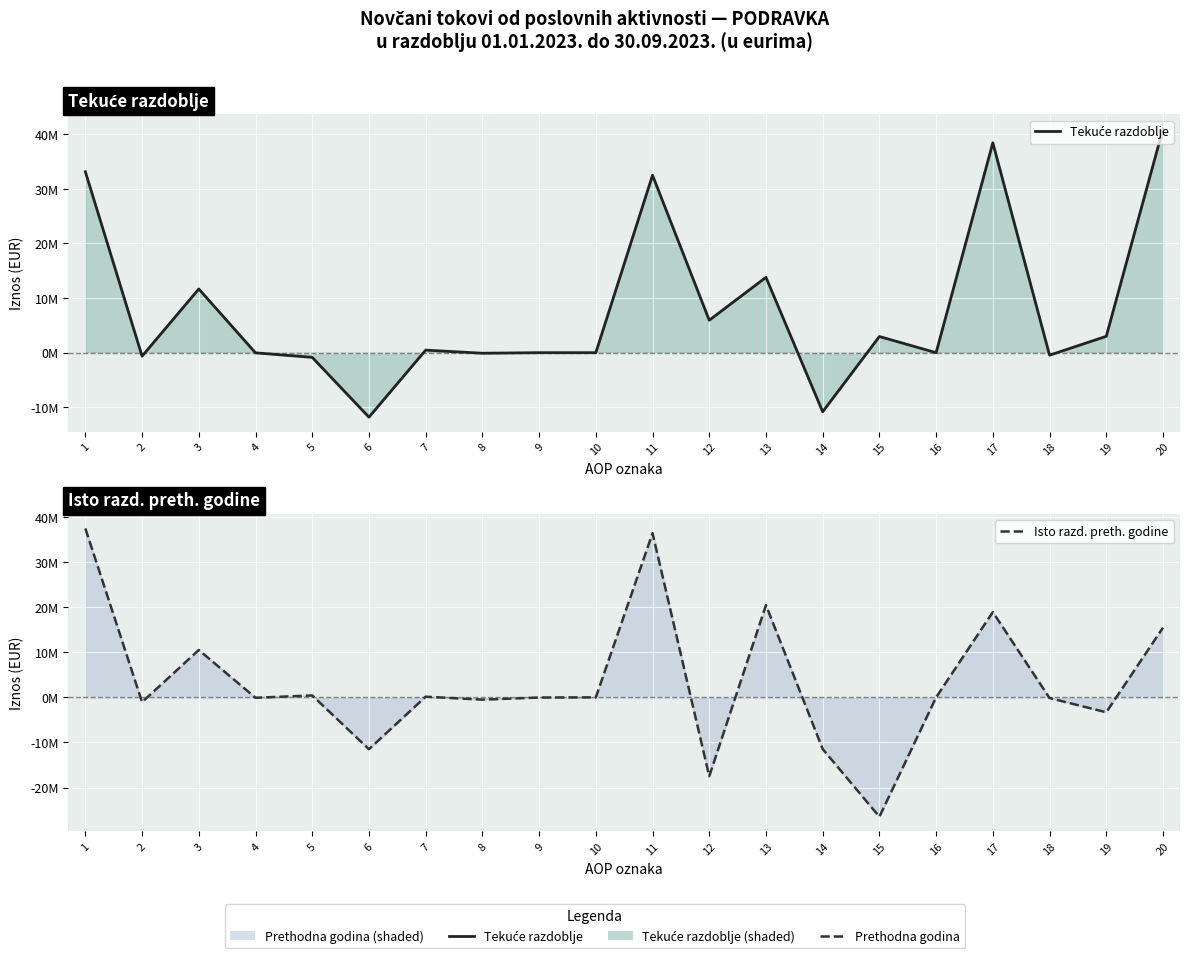

What is the maximum value for Isto razd. preth. godine?

37420705